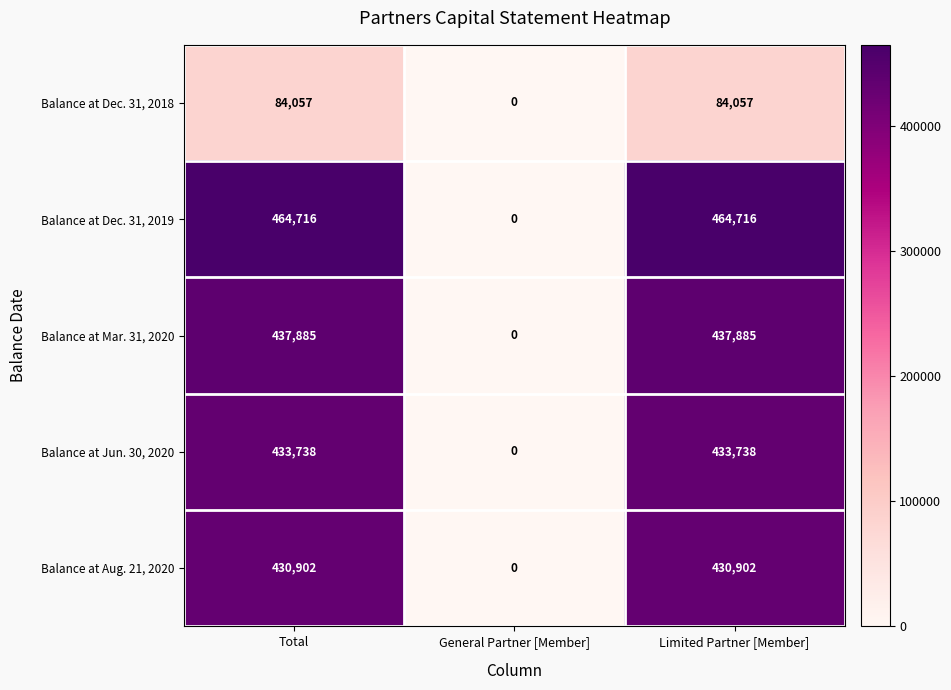

Reading left to right, what are all the values shown in this chart?

Balance at Dec. 31, 2018: Total=84057	General Partner [Member]=0	Limited Partner [Member]=84057
Balance at Dec. 31, 2019: Total=464716	General Partner [Member]=0	Limited Partner [Member]=464716
Balance at Mar. 31, 2020: Total=437885	General Partner [Member]=0	Limited Partner [Member]=437885
Balance at Jun. 30, 2020: Total=433738	General Partner [Member]=0	Limited Partner [Member]=433738
Balance at Aug. 21, 2020: Total=430902	General Partner [Member]=0	Limited Partner [Member]=430902